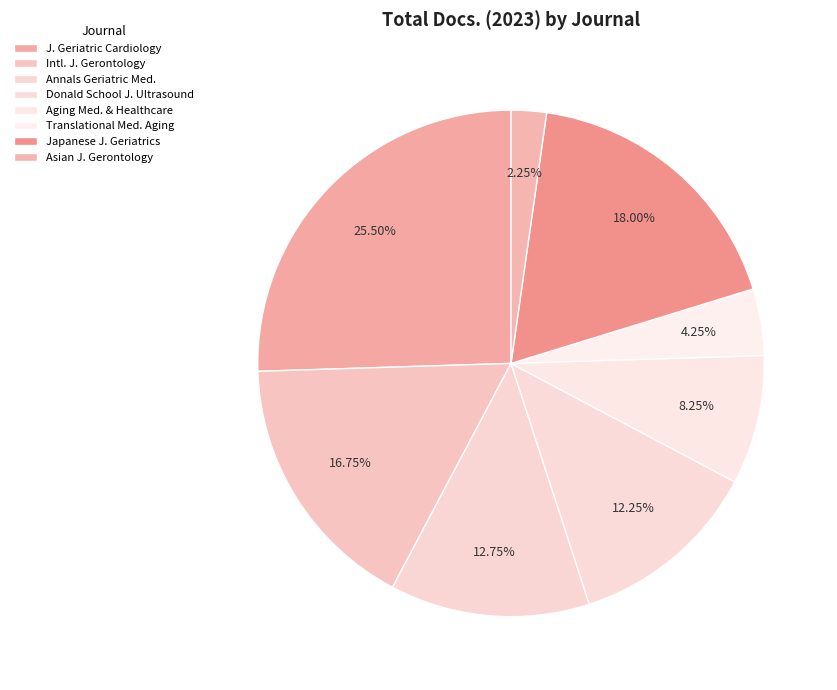

Rank the categories by value from highest to lowest.

Journal of Geriatric Cardiology, Japanese Journal of Geriatrics, International Journal of Gerontology, Annals of Geriatric Medicine and Research, Donald School Journal of Ultrasound, Aging Medicine and Healthcare, Translational Medicine of Aging, Asian Journal of Gerontology and Geriatrics